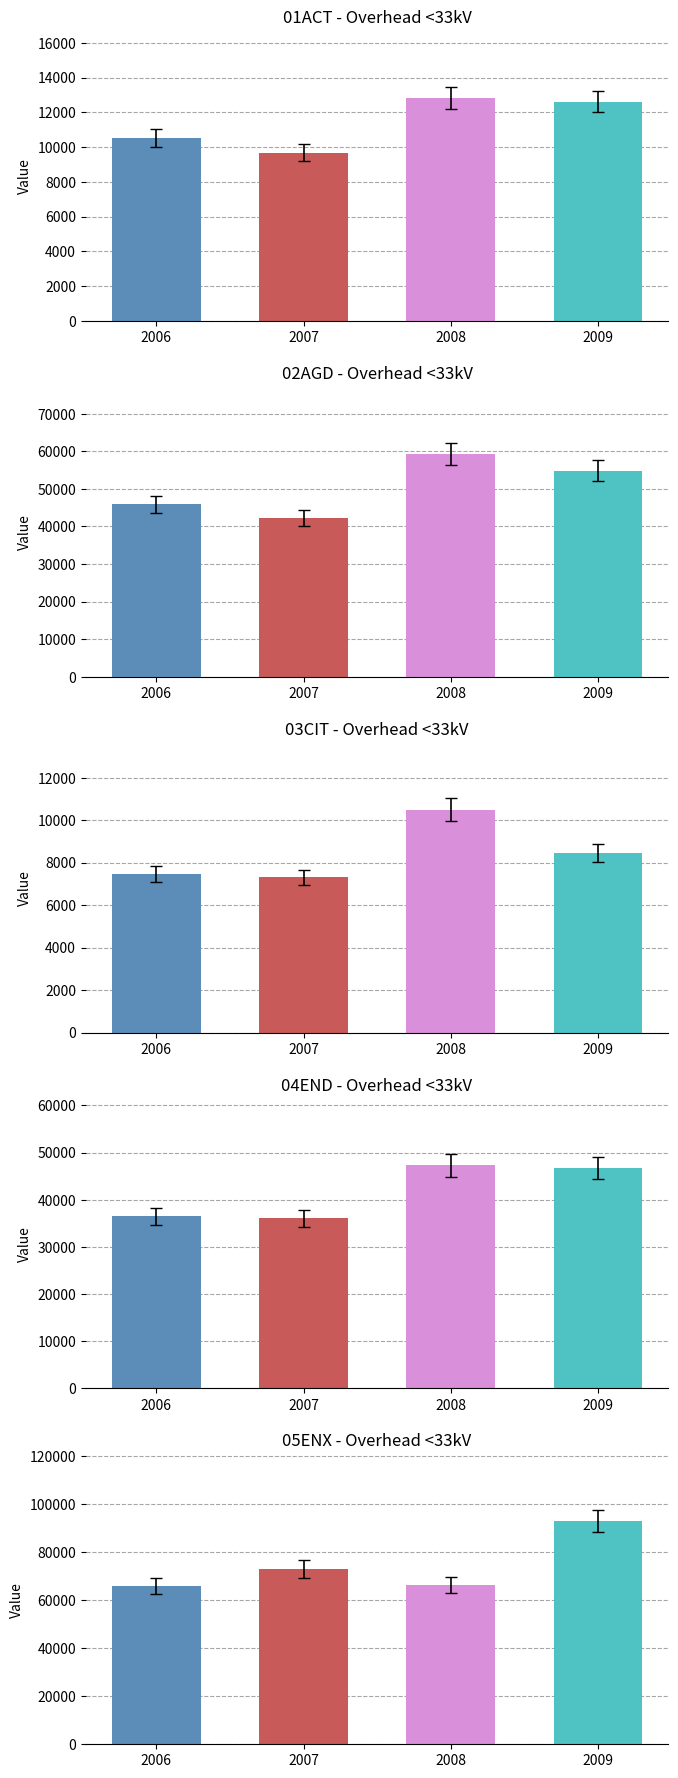

Rank the categories by 03CIT value from lowest to highest.

2007, 2006, 2009, 2008